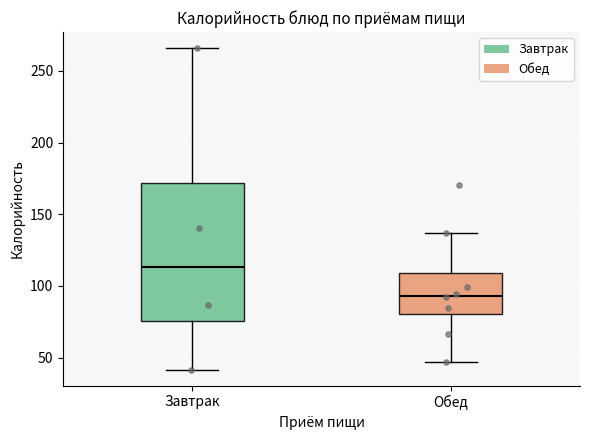

Which box has the lowest median line?

Обед